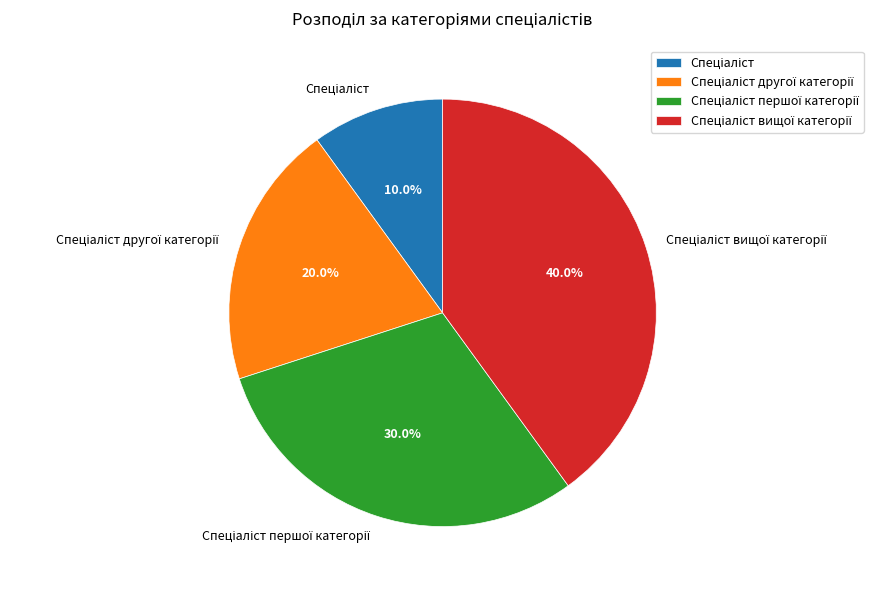

How many segments does this pie chart have?

4